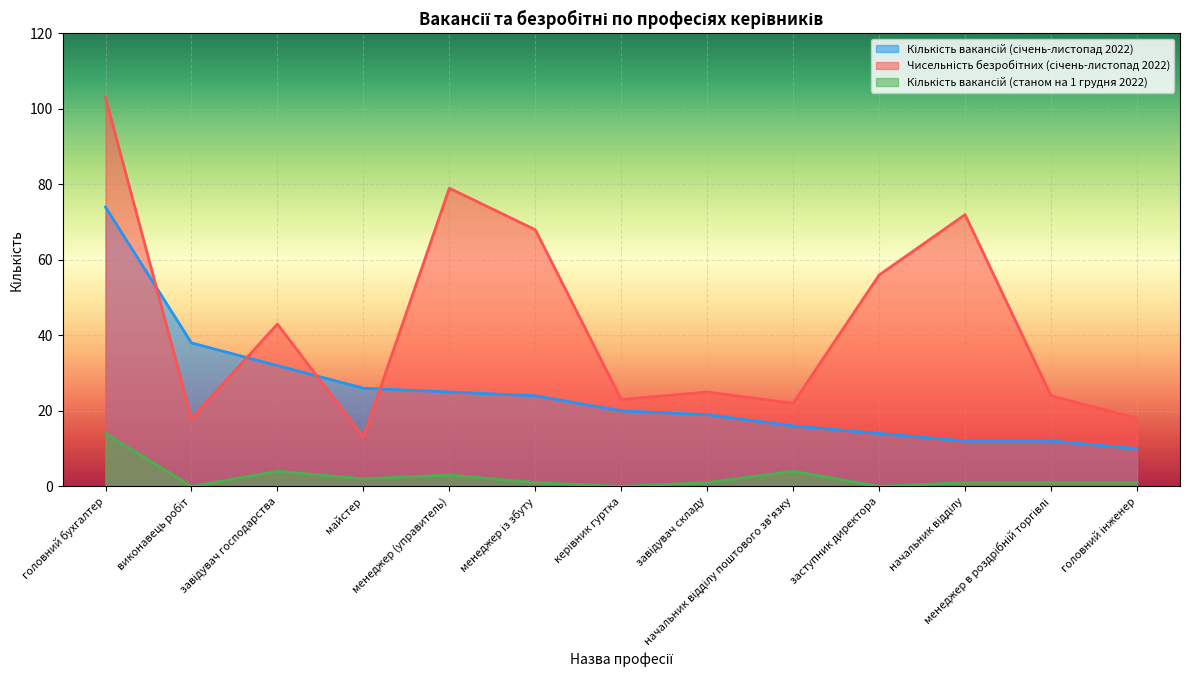

At which category does Чисельність безробітних (січень-листопад 2022) reach its first local valley?

виконавець робіт